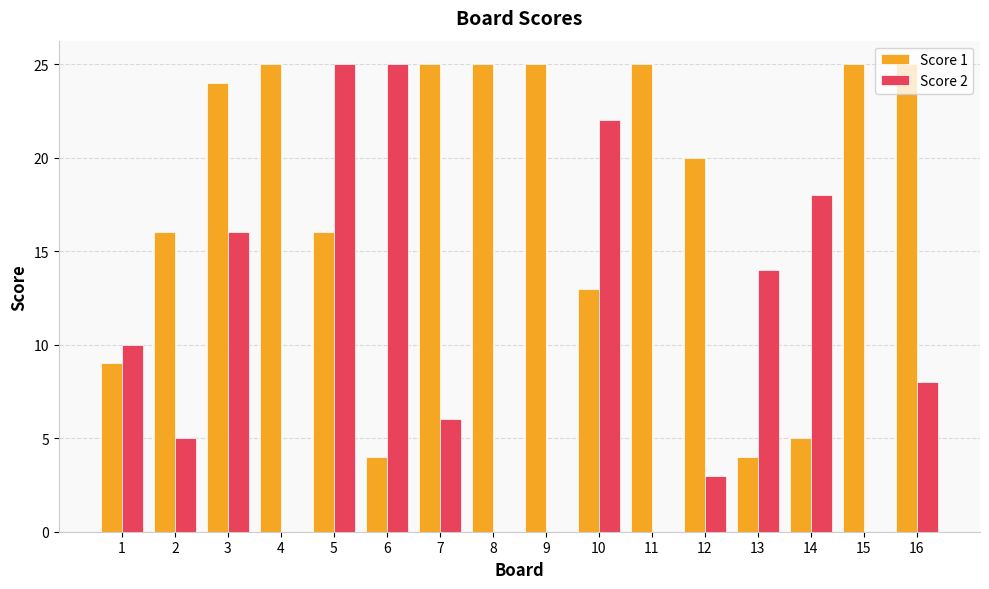

Where is Score 1 nearest to the value 14?

10